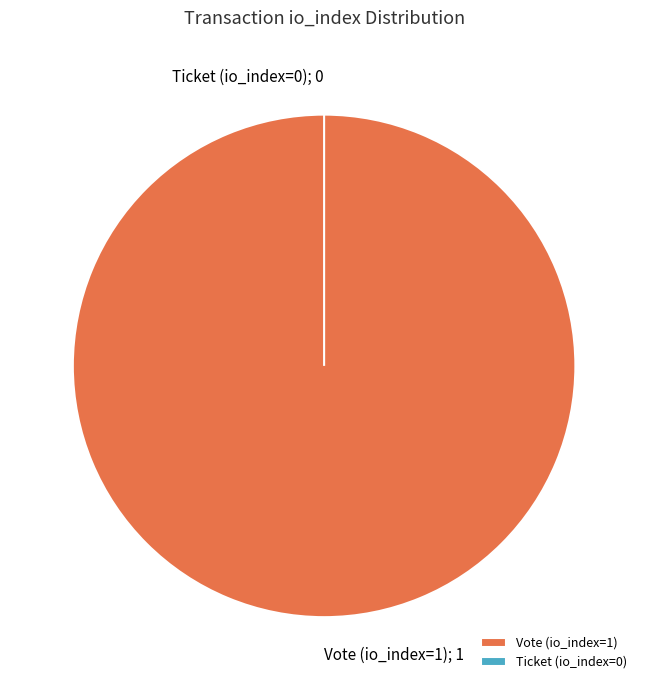

Is Ticket (io_index=0) the majority of the pie?

No